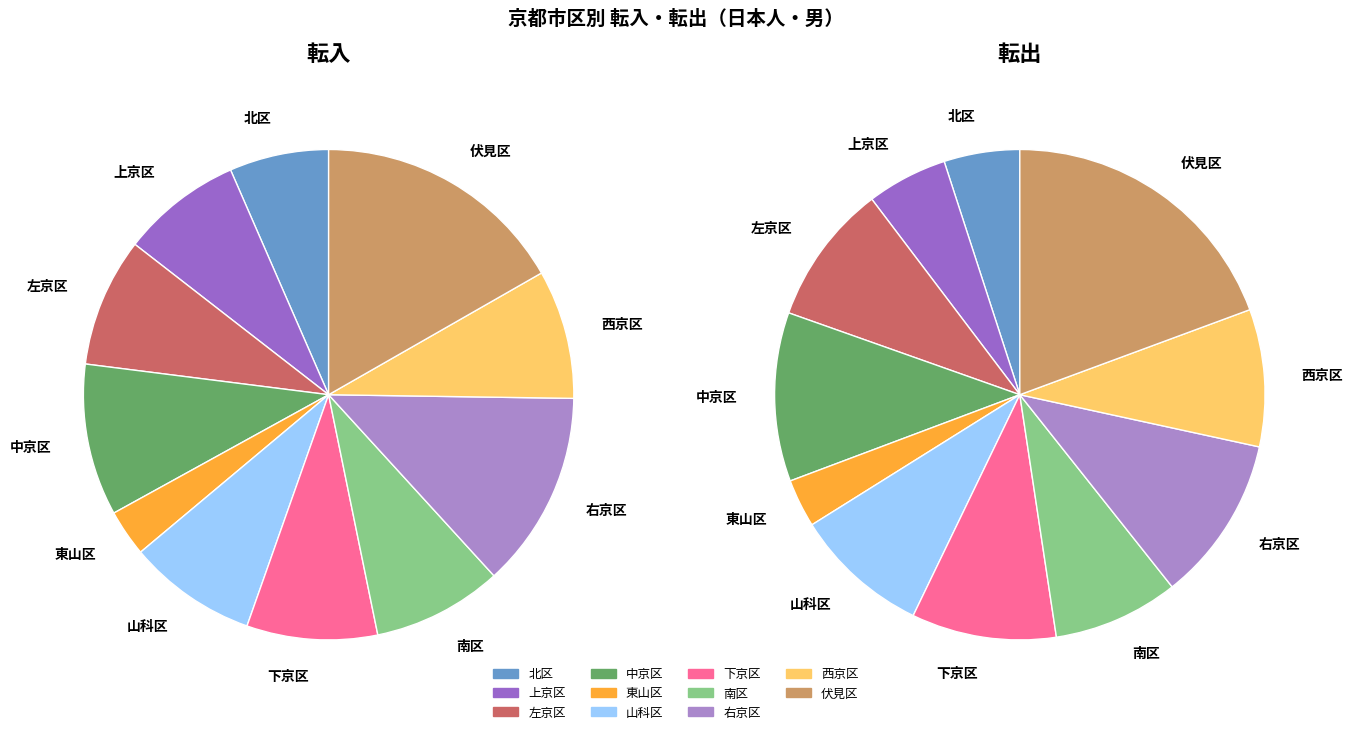

Which category has the smallest portion of the pie?

東山区